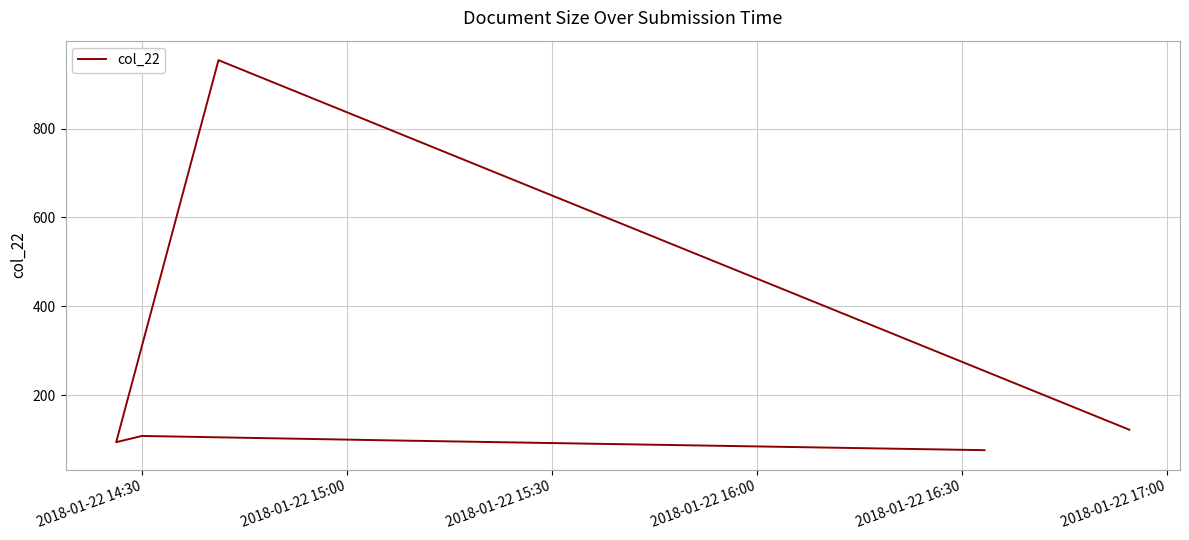

What is the label of the 5th point from the right?

2018-01-22 15:00